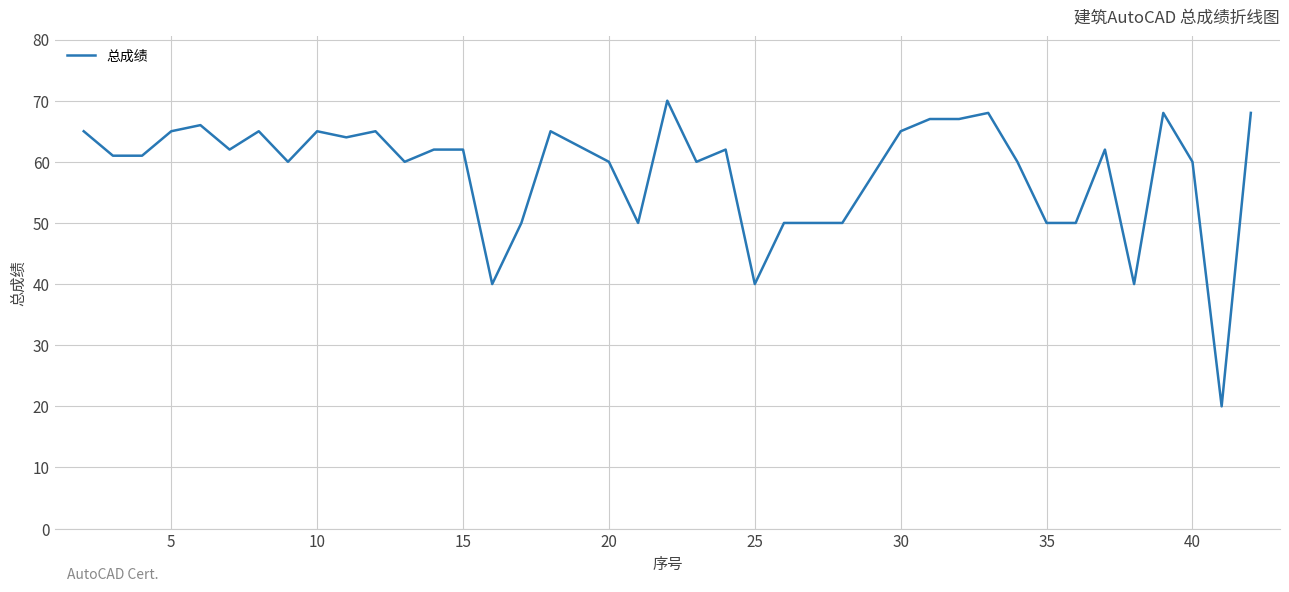

What is the difference between the maximum and minimum values?

50